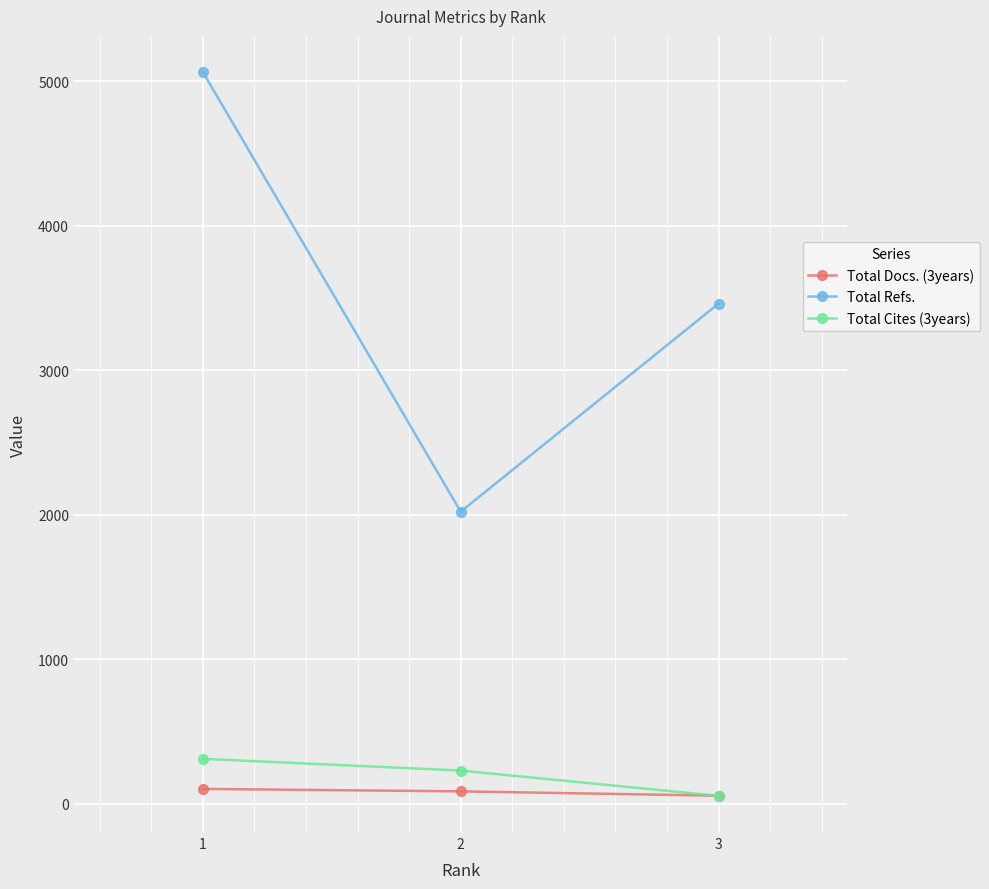

How many values in the Total Cites (3years) series are below 229?

1